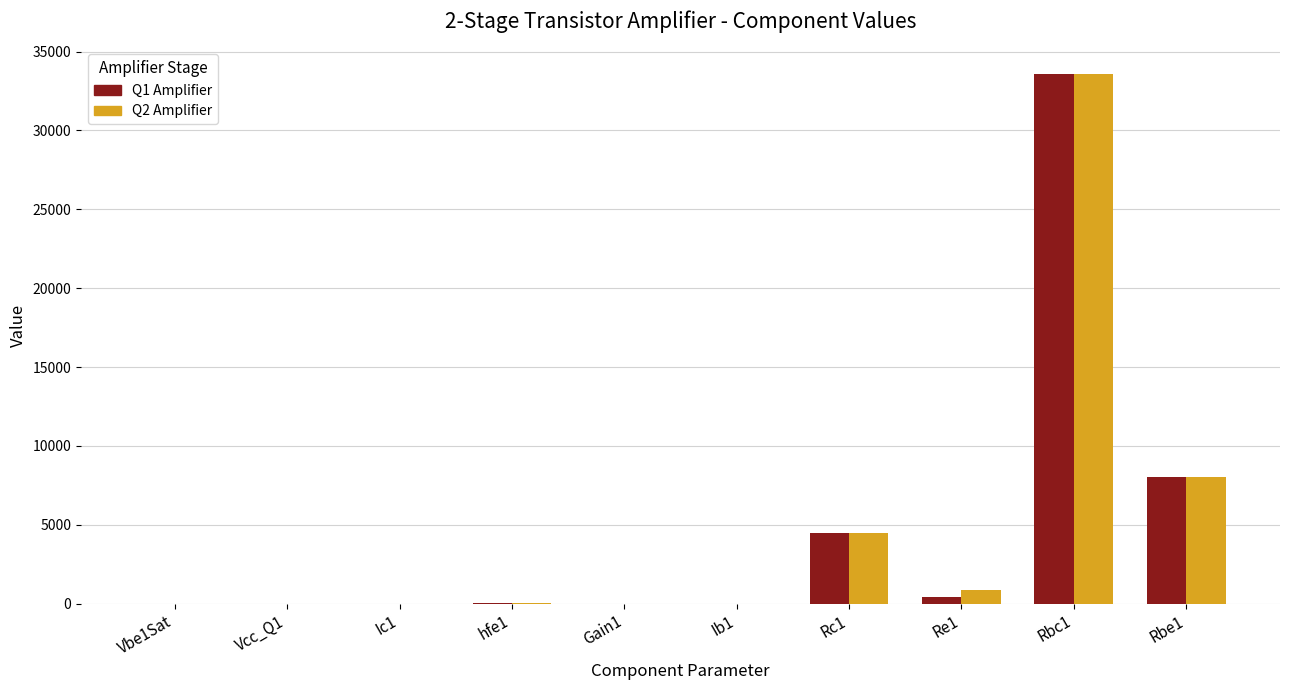

The value of Q2 Amplifier at Re1 is 900.0. True or false?

True